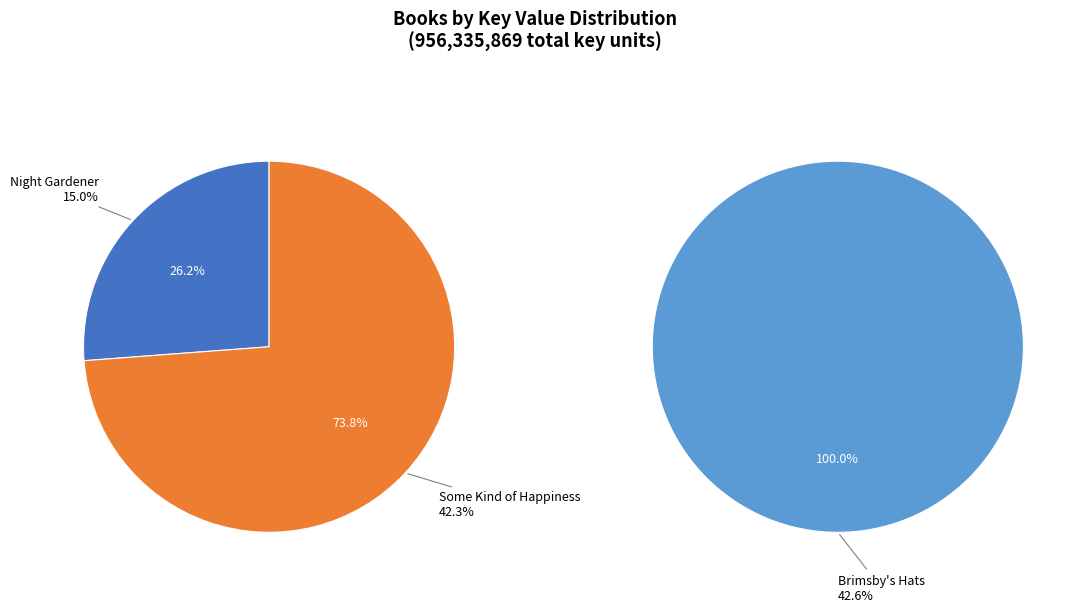

Rank the categories by value from lowest to highest.

Night Gardener, Some Kind of Happiness, Brimsby's Hats